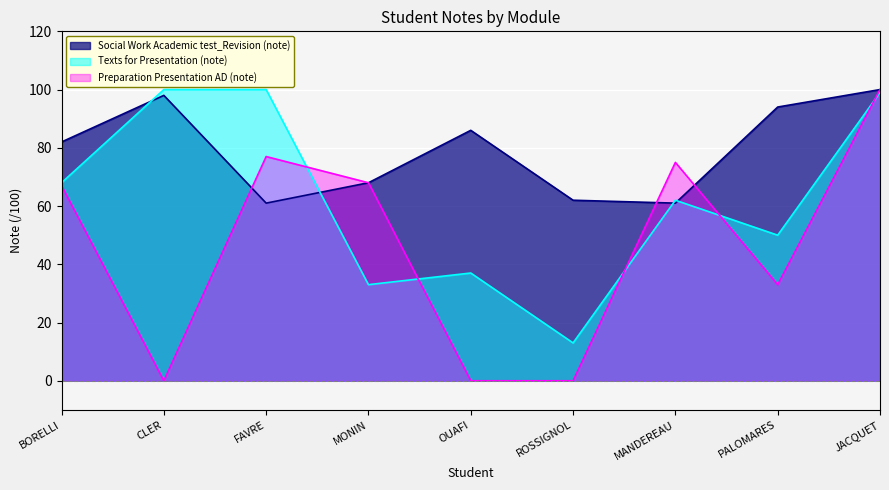

What position from the right is ROSSIGNOL?

4